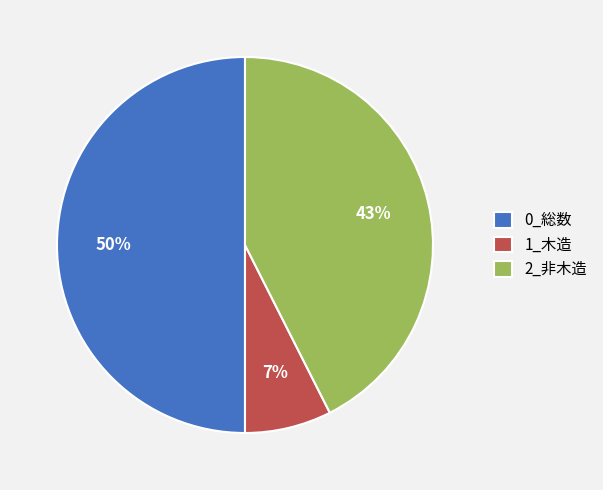

Is 2_非木造 the majority of the pie?

No